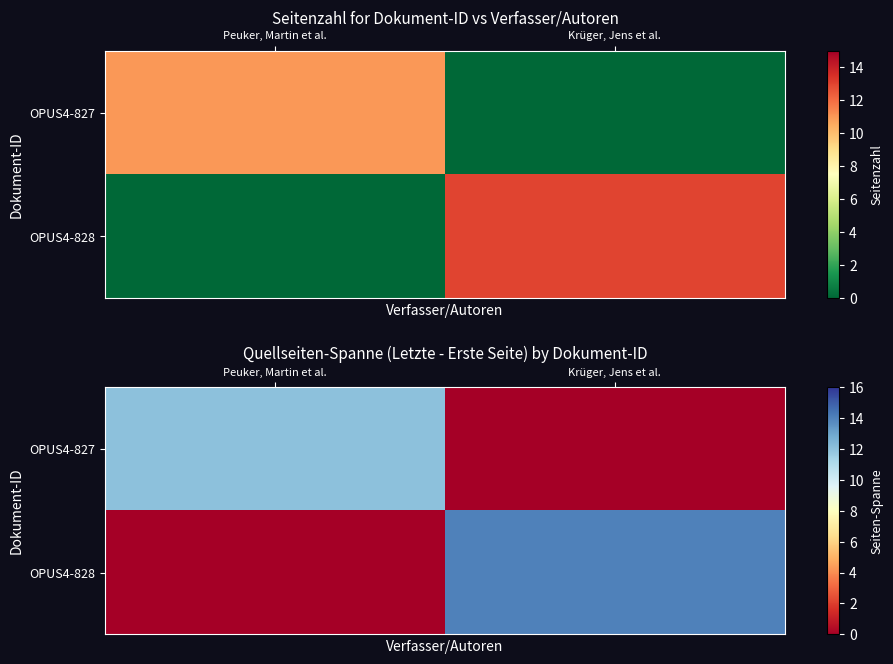

Which has a higher value, Peuker, Martin et al. or Krüger, Jens et al.?

Peuker, Martin et al.